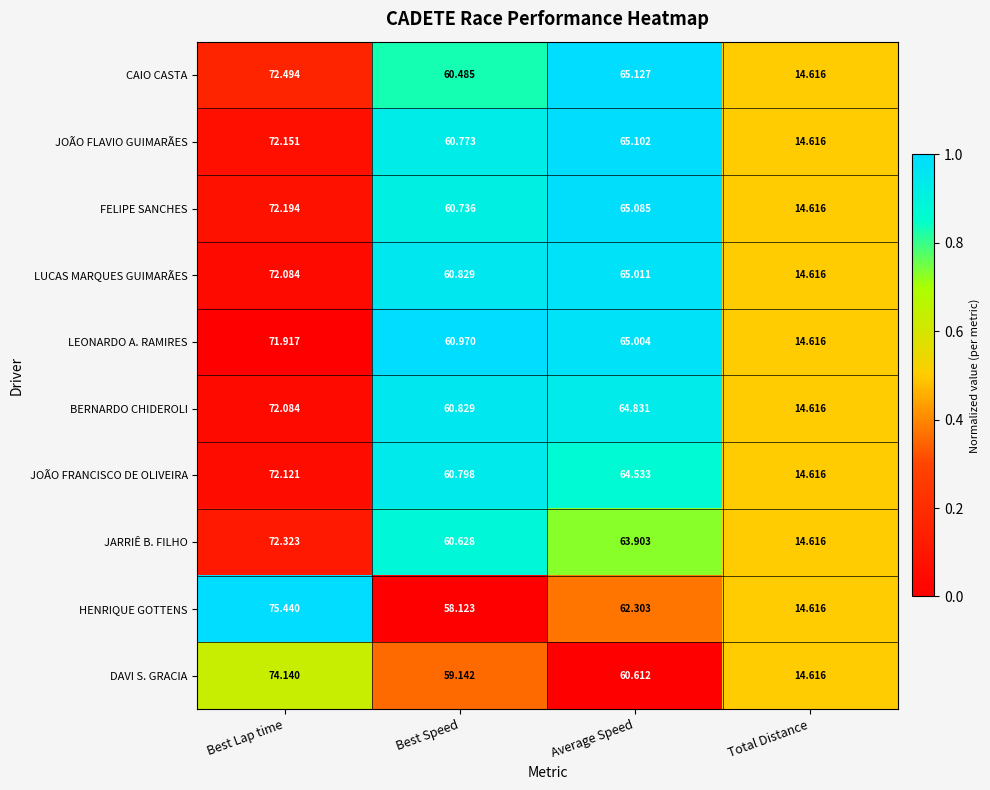

Rank the categories by FELIPE SANCHES value from lowest to highest.

Total Distance, Best Speed, Average Speed, Best Lap time